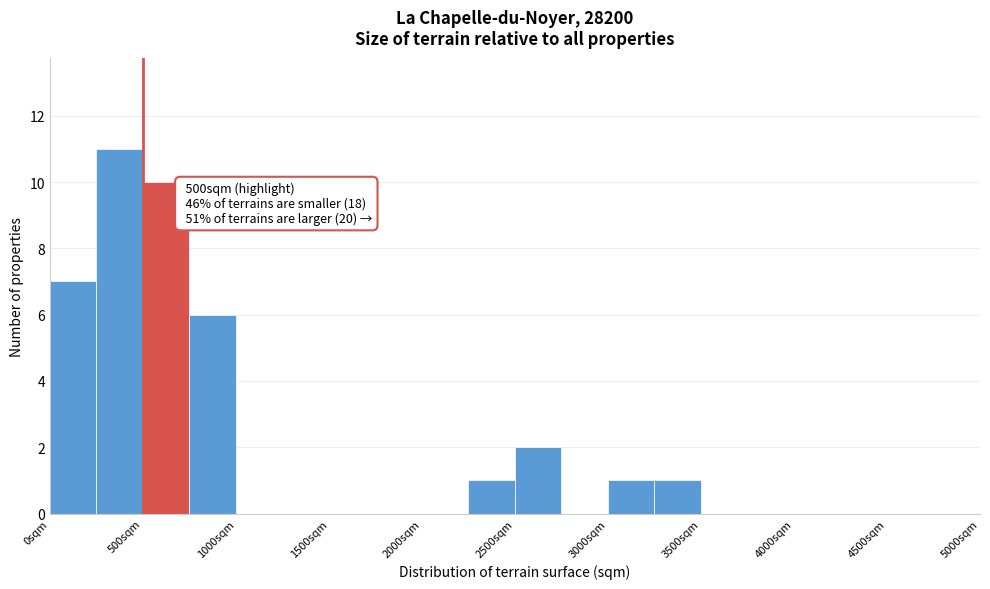

Over which range of the x-axis is the bar tallest?

250 to 500